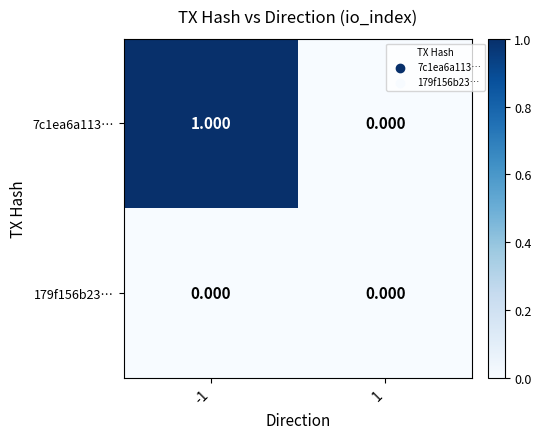

Reading left to right, extract all data points from this chart.

7c1ea6a113…: -1=1	1=0
179f156b23…: -1=0	1=0